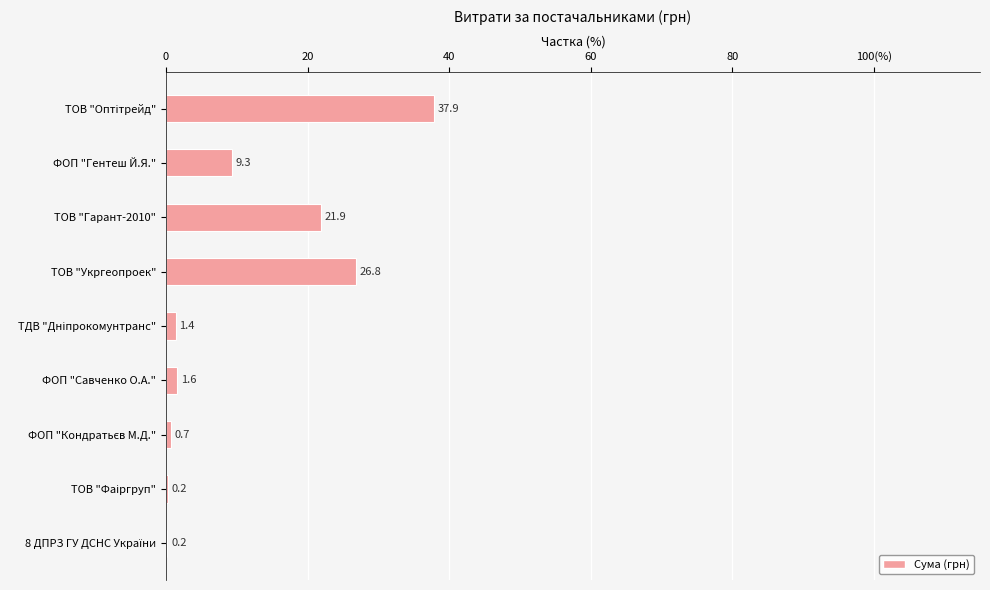

What is the maximum value shown in the chart?

37.9